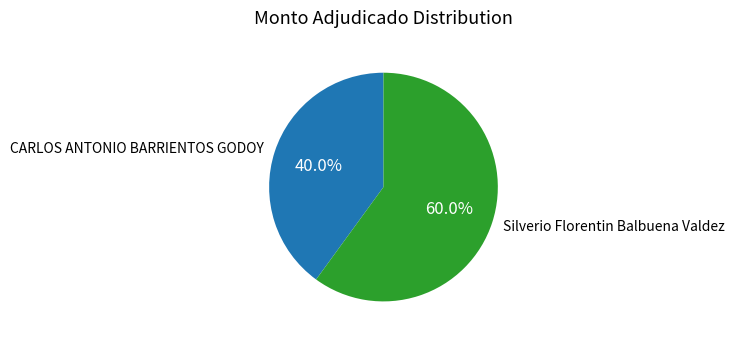

Between CARLOS ANTONIO BARRIENTOS GODOY and Silverio Florentin Balbuena Valdez, which is larger?

Silverio Florentin Balbuena Valdez